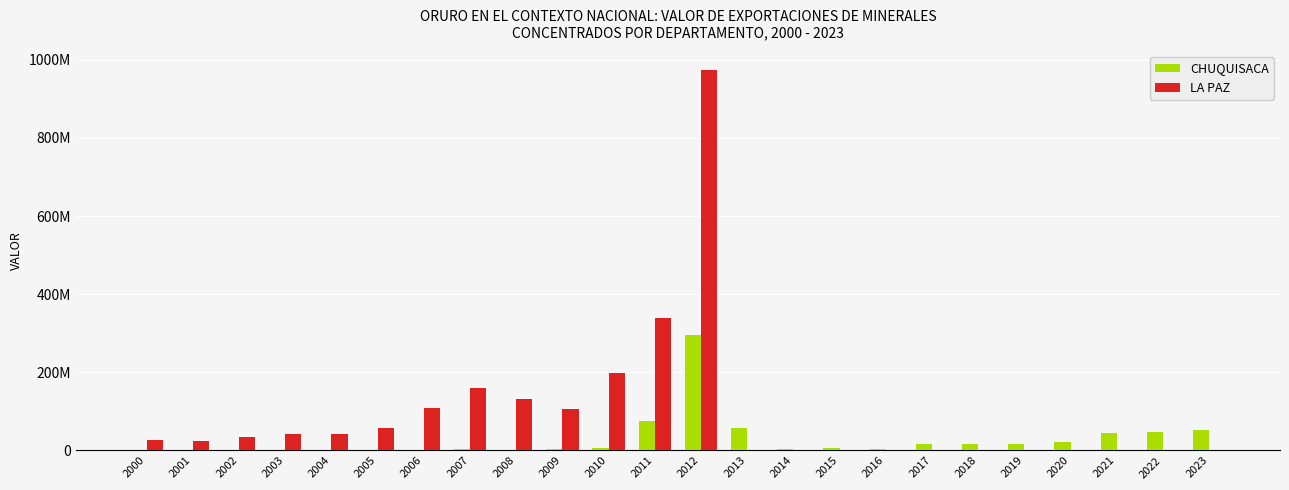

At which label does CHUQUISACA first exceed 6528280?

2010